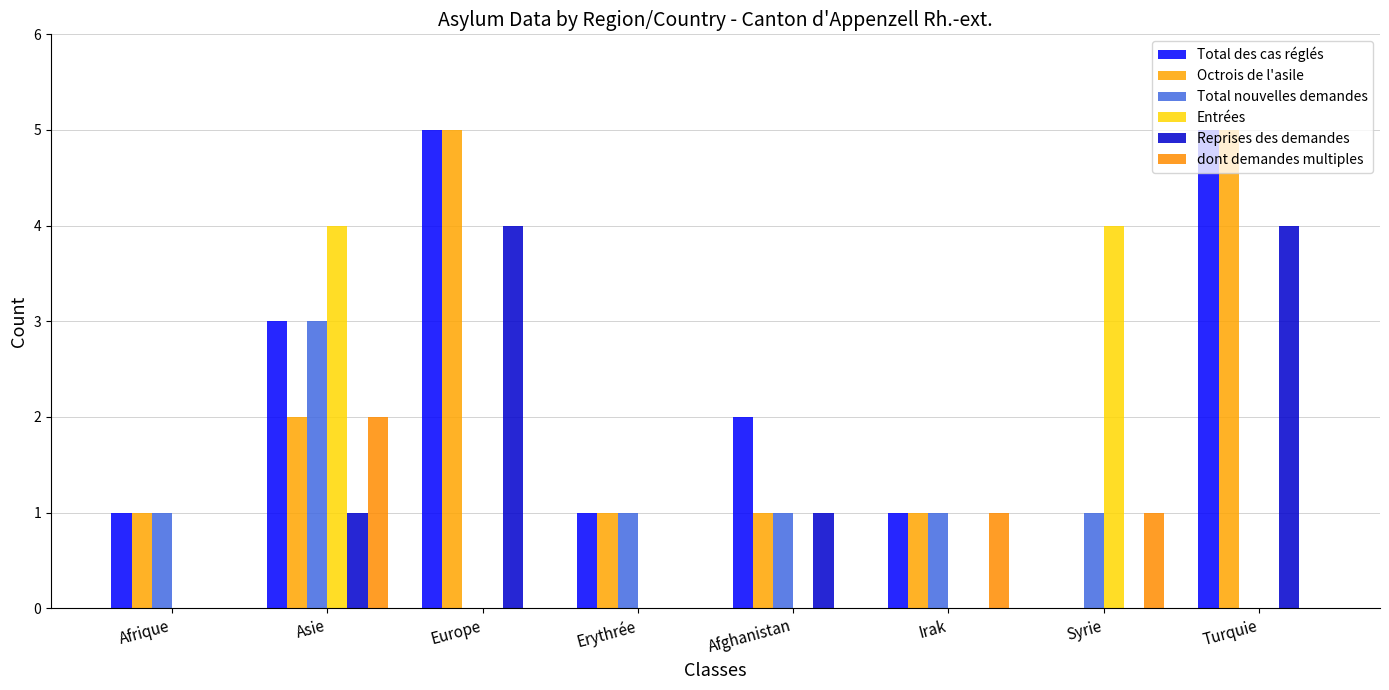

What is the difference between the maximum and minimum values in the Total des cas réglés series?

5